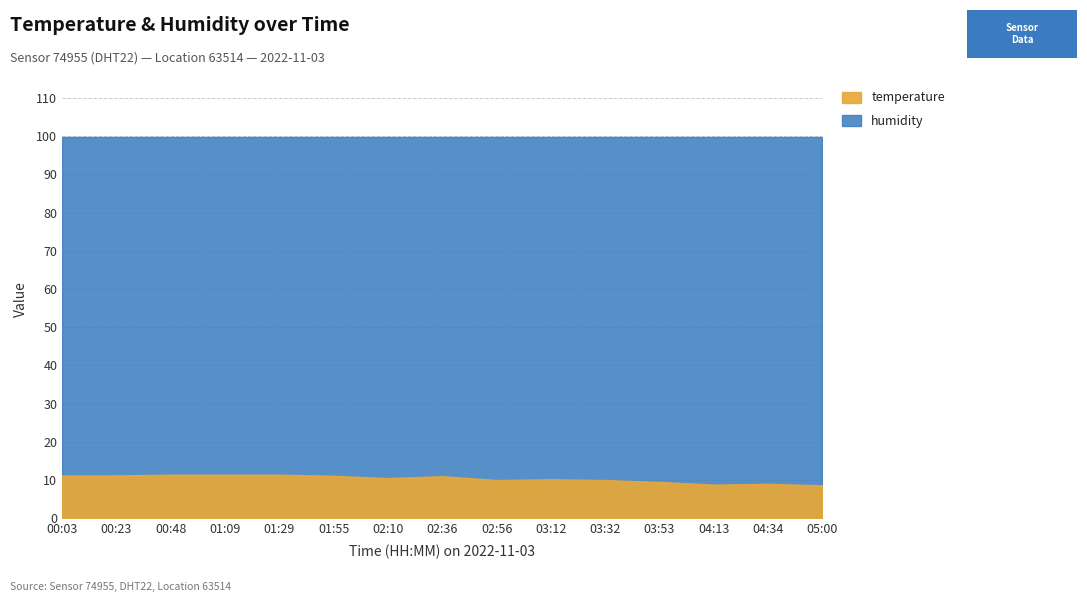

True or false: humidity and temperature intersect in this chart.

False